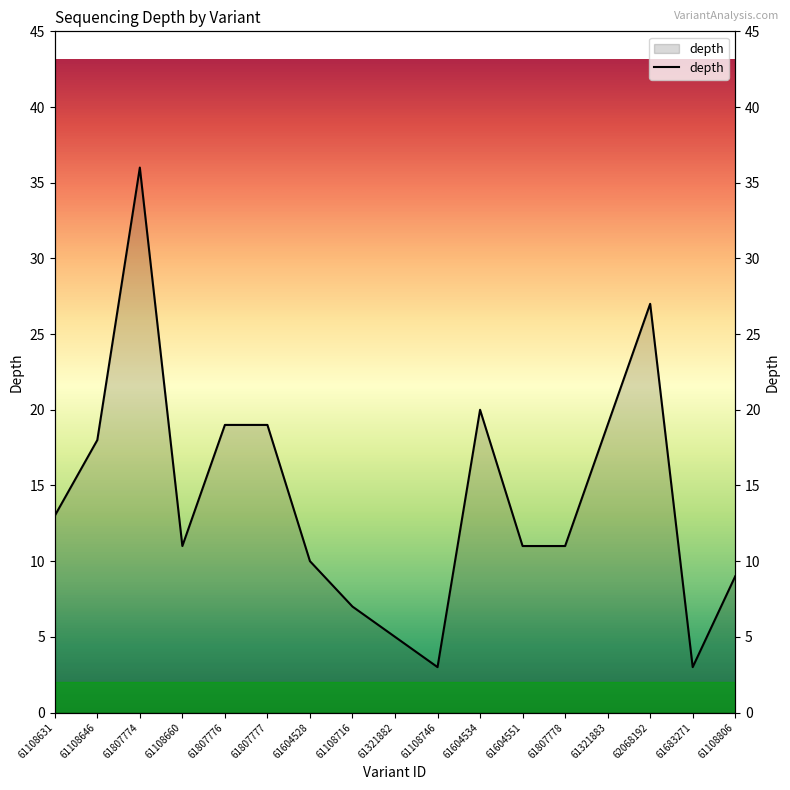

True or false: there are more than 1 points higher than both neighbors.

True